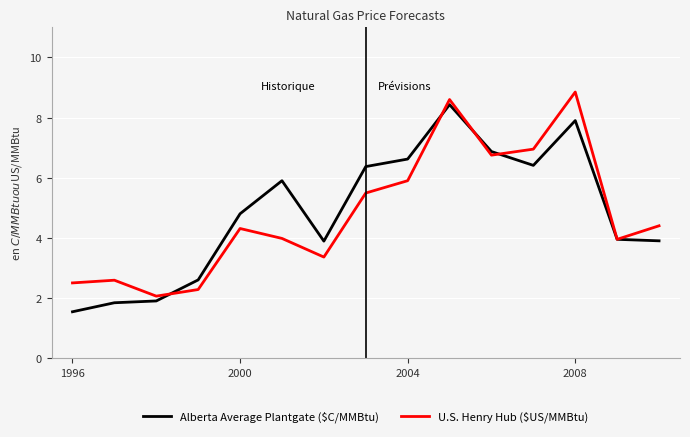

What is the minimum value for Alberta Average Plantgate ($C/MMBtu)?

1.5